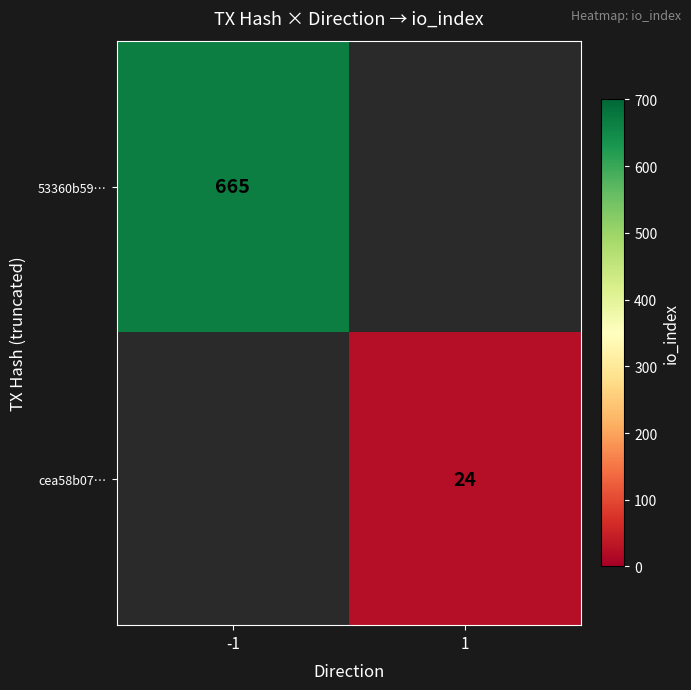

What is the greatest value displayed?

665.0